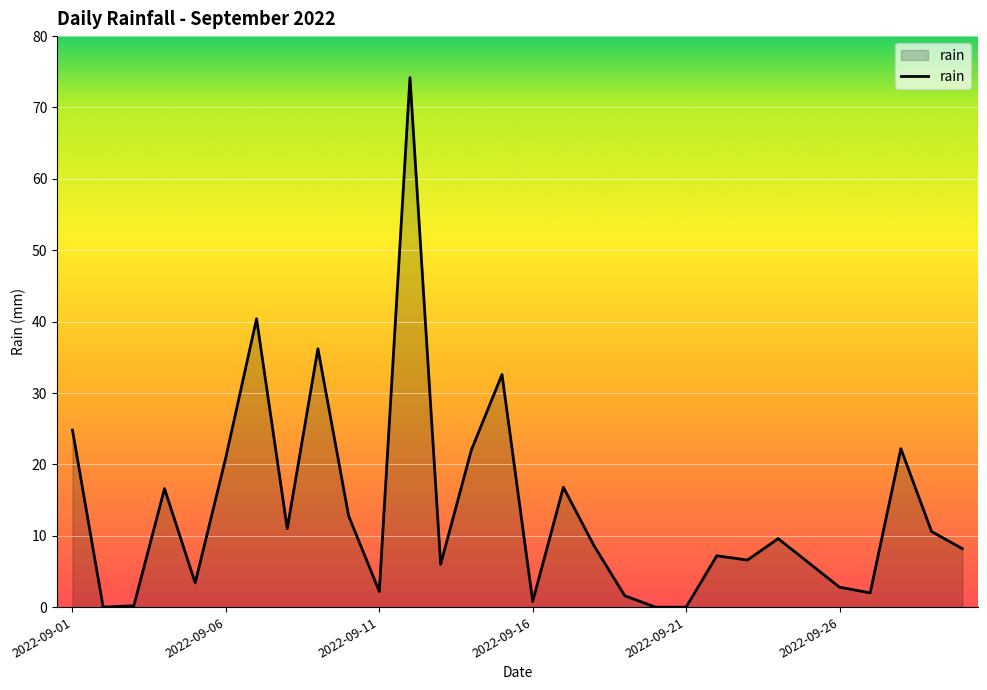

True or false: the data has more than 1 interior local peaks.

True